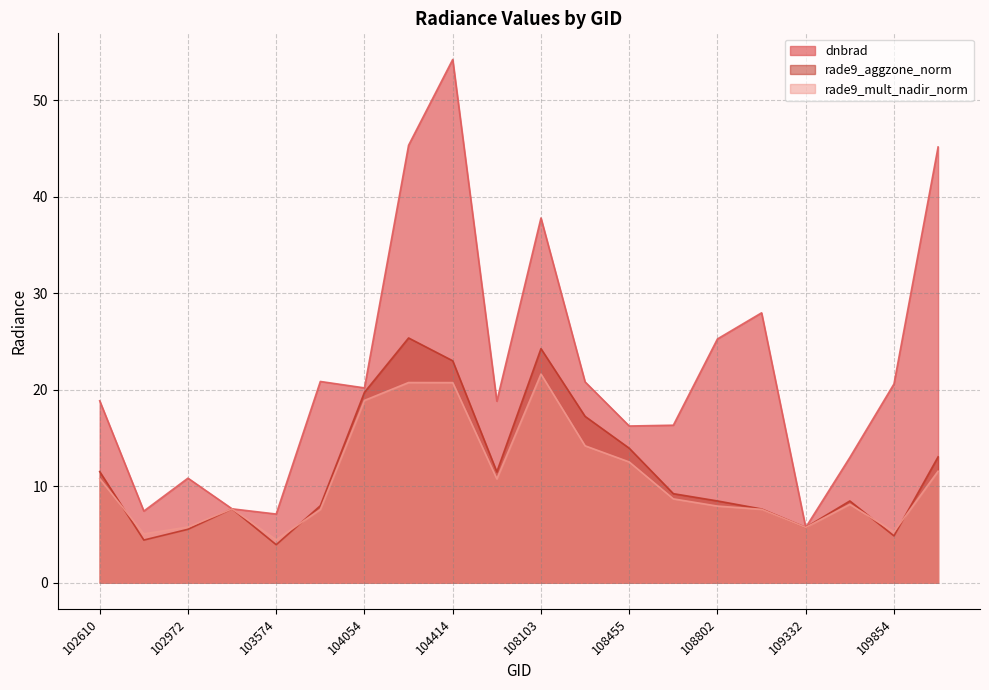

What is the sum of all rade9_mult_nadir_norm values?

215.7